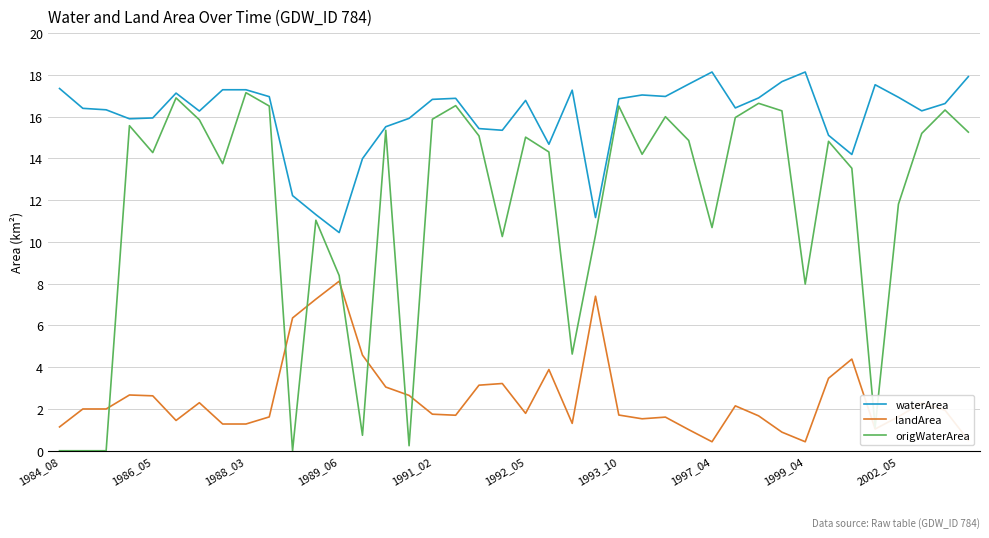

True or false: waterArea and landArea intersect in this chart.

False